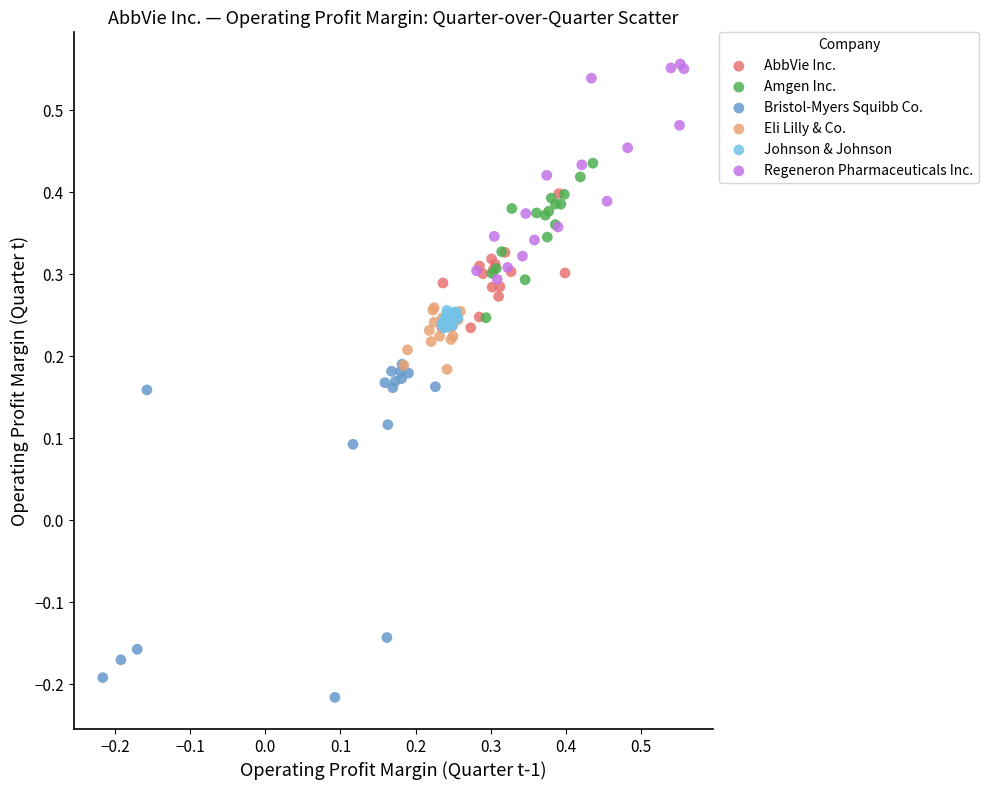

Which series reaches the maximum Y coordinate?

Regeneron Pharmaceuticals Inc.